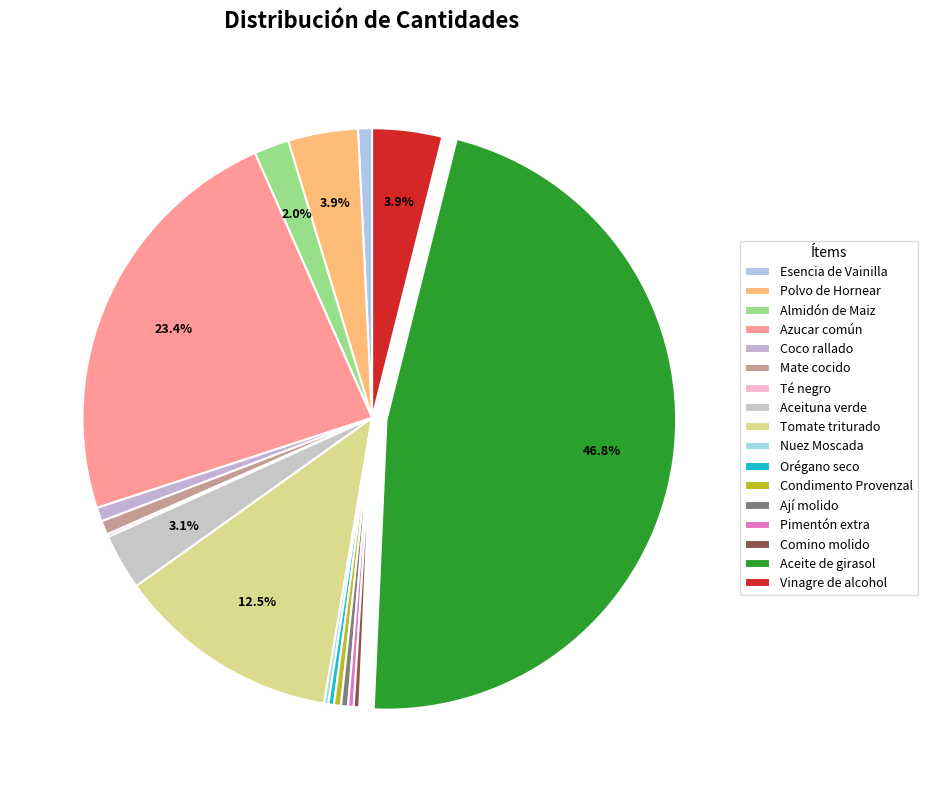

Count the number of slices in the pie.

17